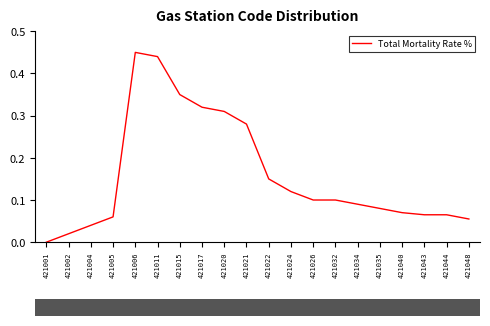

Does the chart have visible grid lines?

No